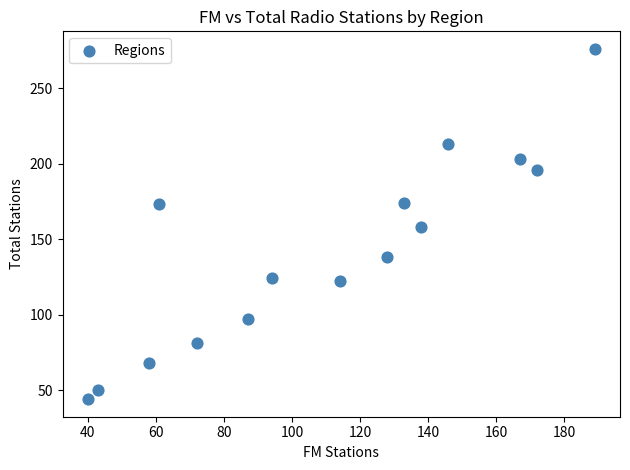

What is the range of Y values (max minus min)?

232